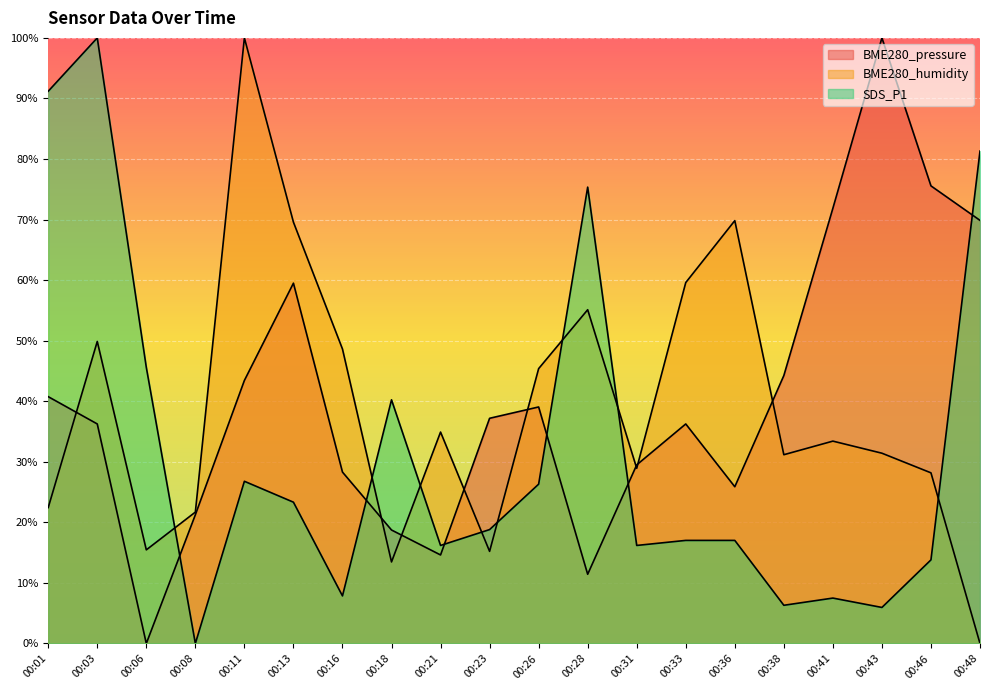

At 00:16, list the series in order from largest to smallest.

BME280_humidity, BME280_pressure, SDS_P1